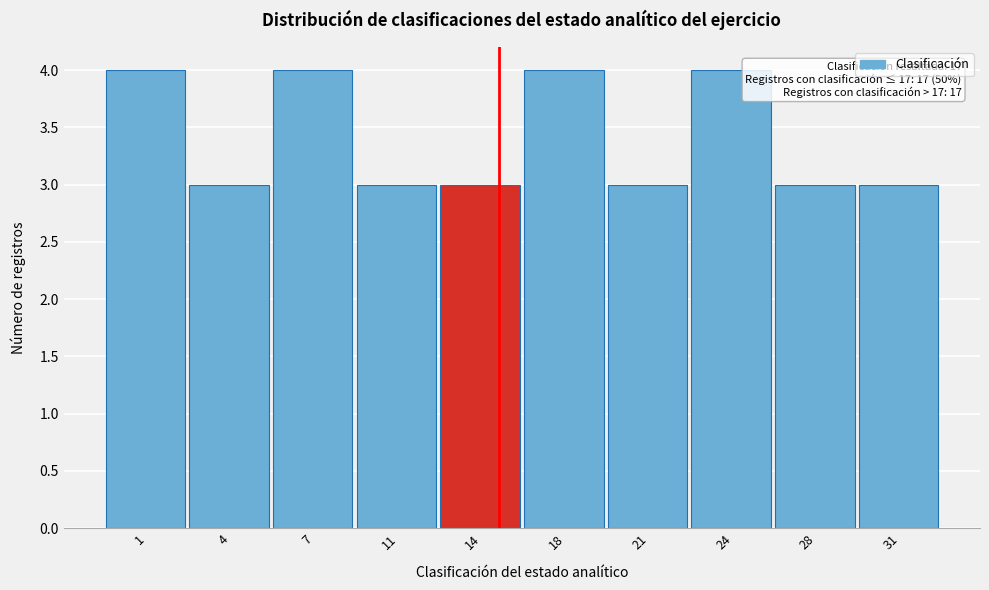

Reading left to right, extract all data points from this chart.

4	3	4	3	3	4	3	4	3	3